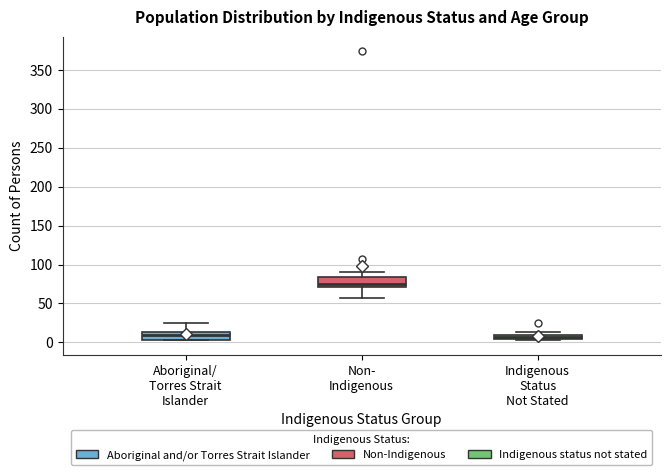

Which box has the highest median line?

Non- Indigenous